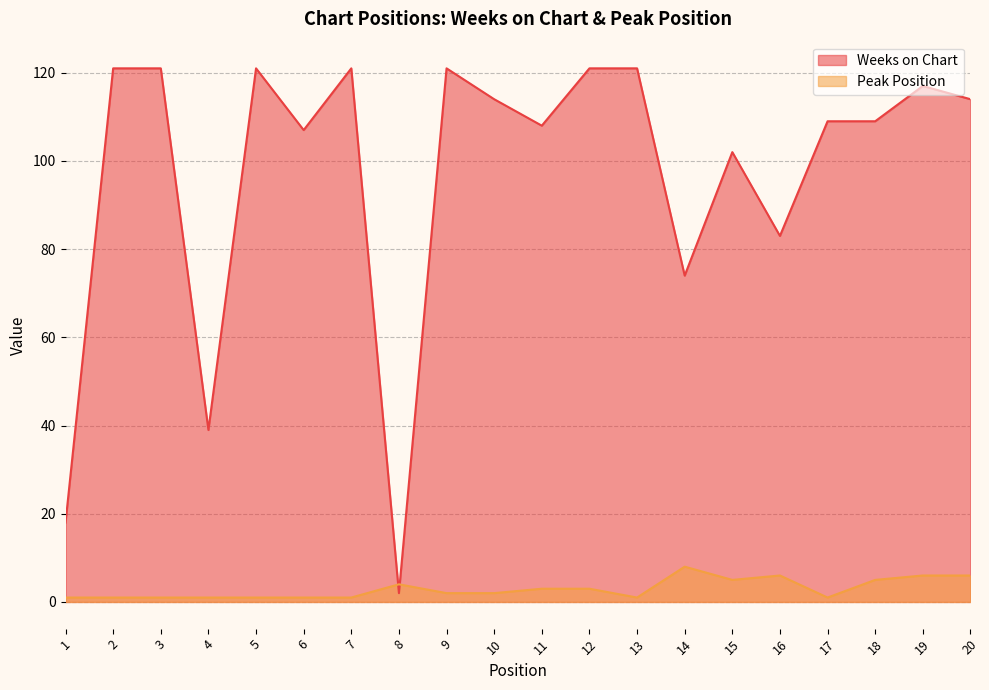

Is it true that Weeks on Chart equals 107 at 6?

True